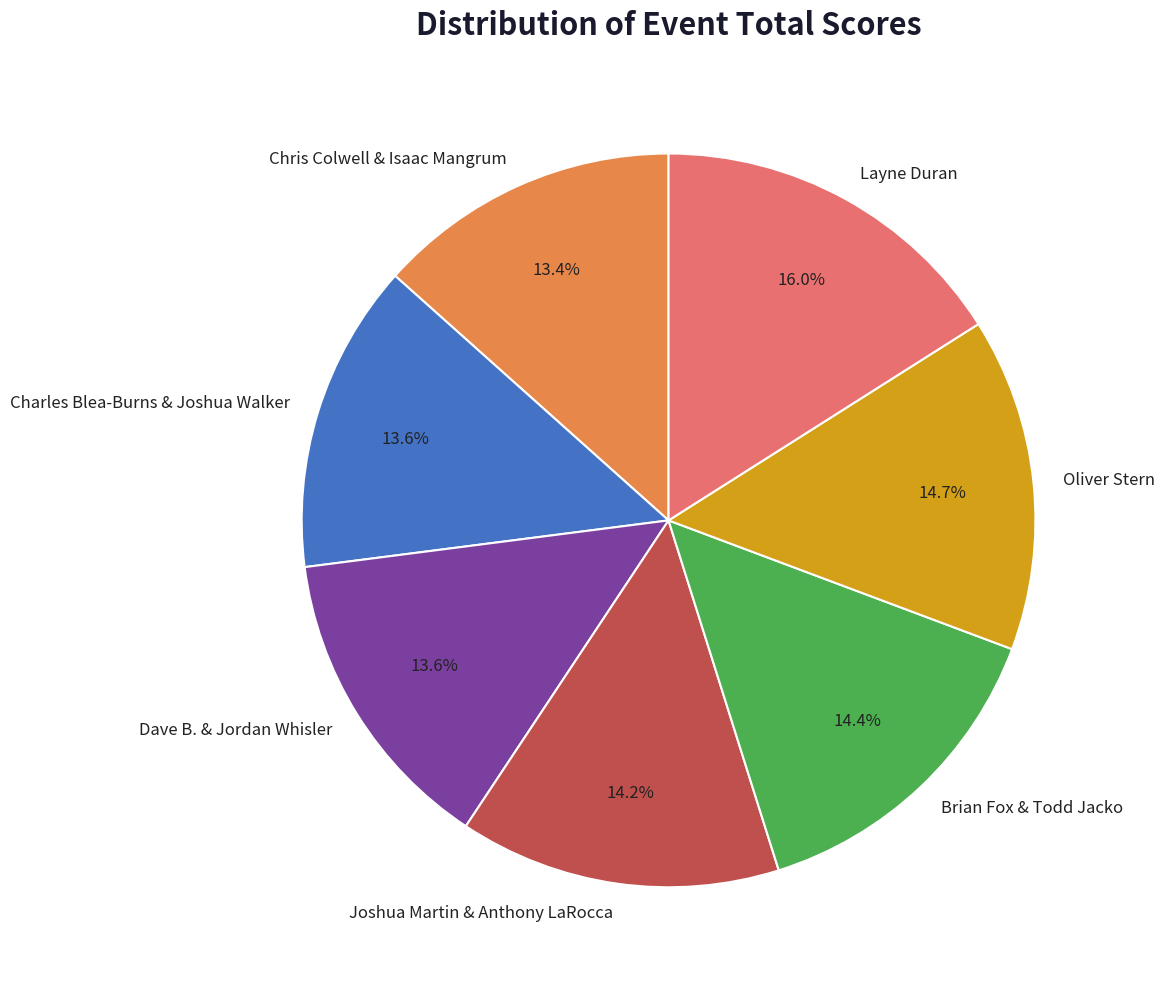

What percentage is the Joshua Martin & Anthony LaRocca slice, to the nearest percent?

14%